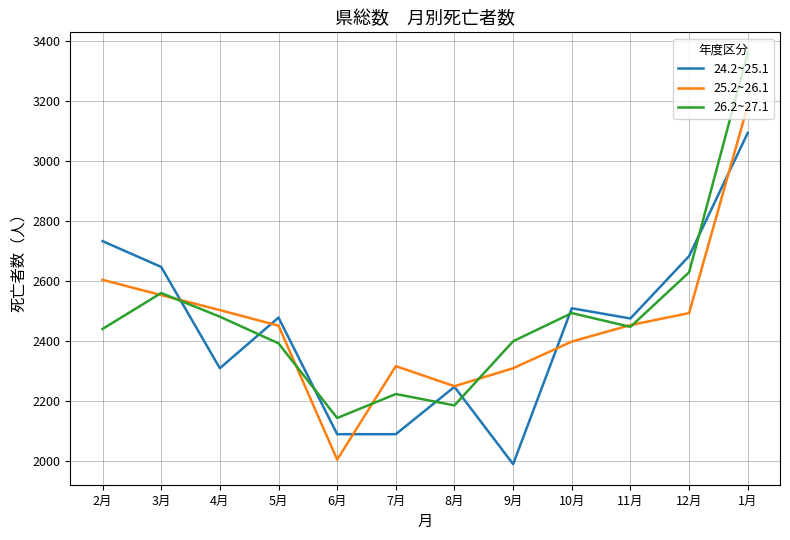

True or false: 24.2~25.1 and 26.2~27.1 intersect in this chart.

True